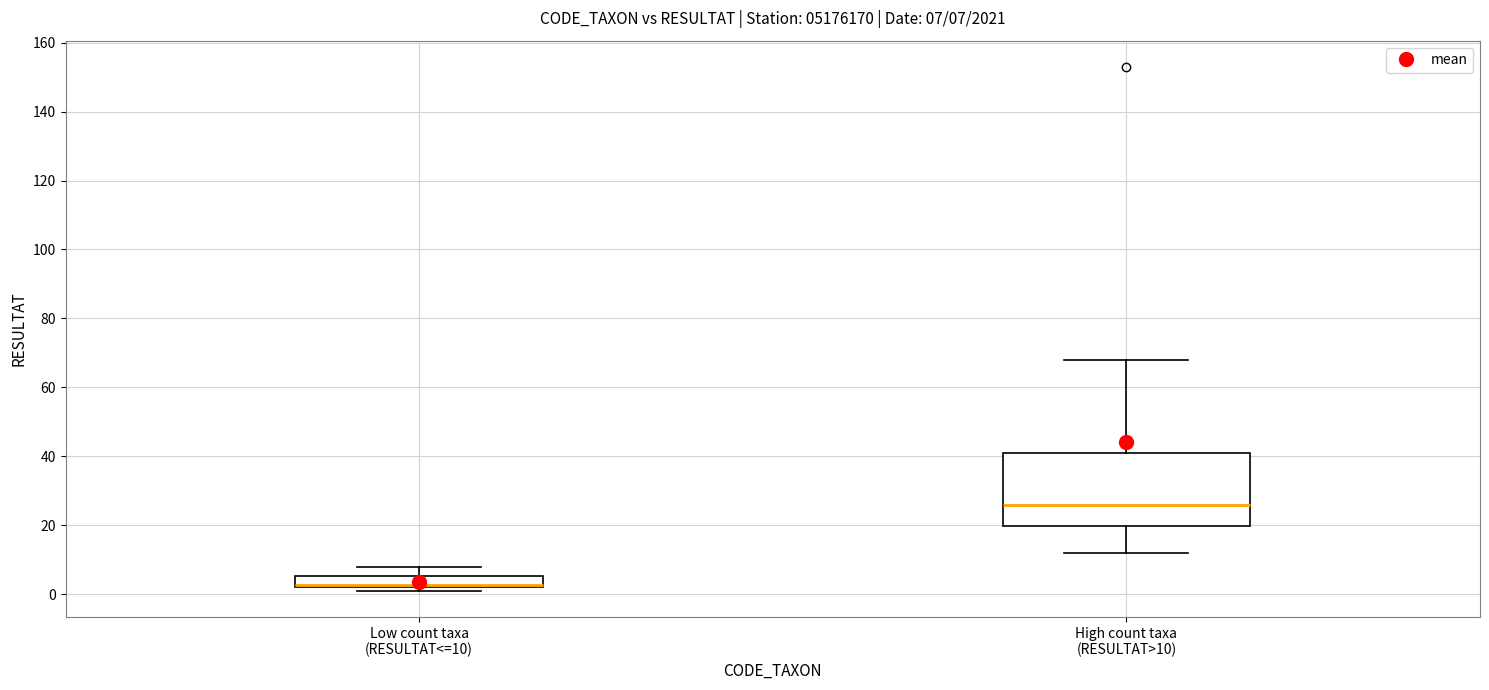

Which box is the tallest, from its lower edge to its upper edge?

High count taxa (RESULTAT>10)